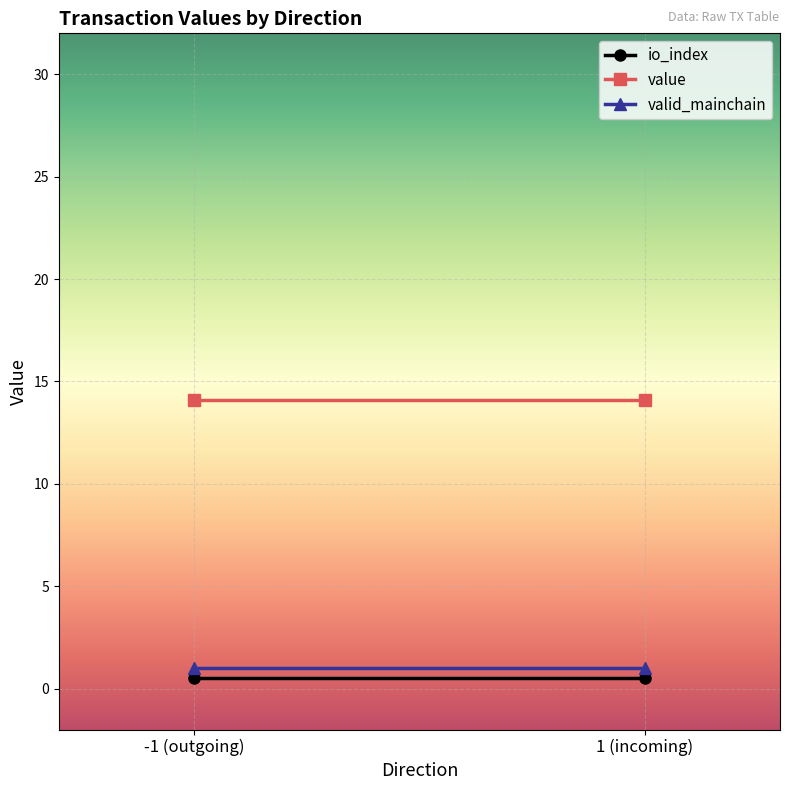

What is the label of the 2nd point from the right?

-1 (outgoing)